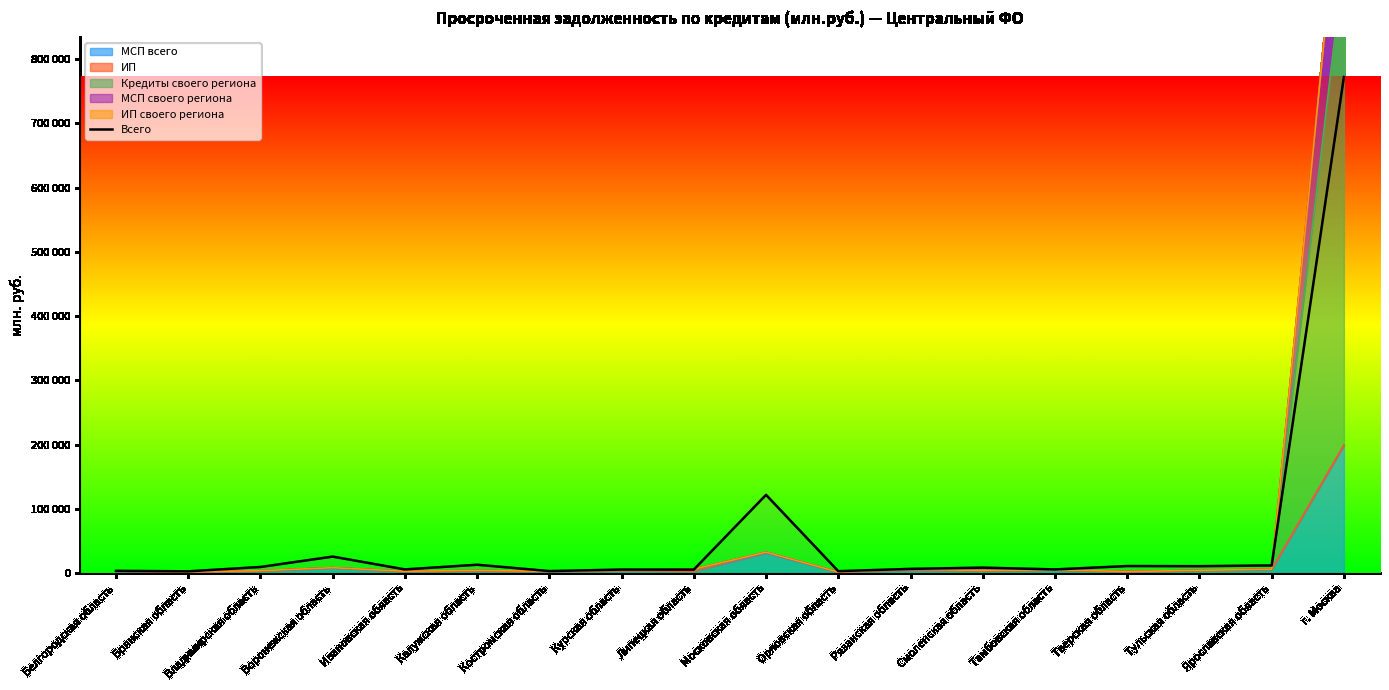

How many values exceed 8765?

8